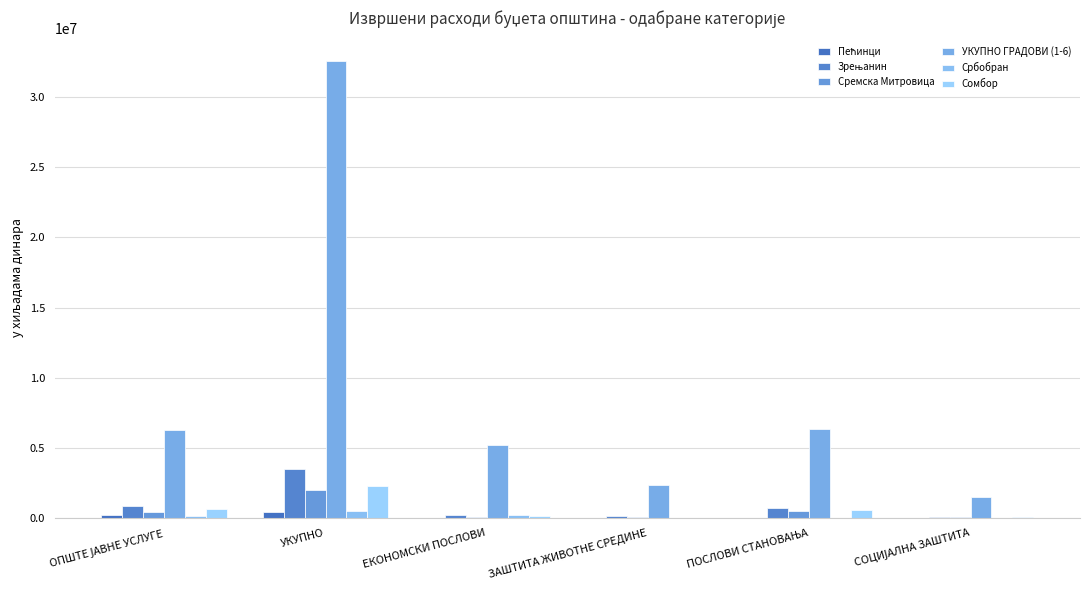

What is the difference between the highest and lowest values at ЗАШТИТА ЖИВОТНЕ СРЕДИНЕ?

2356455